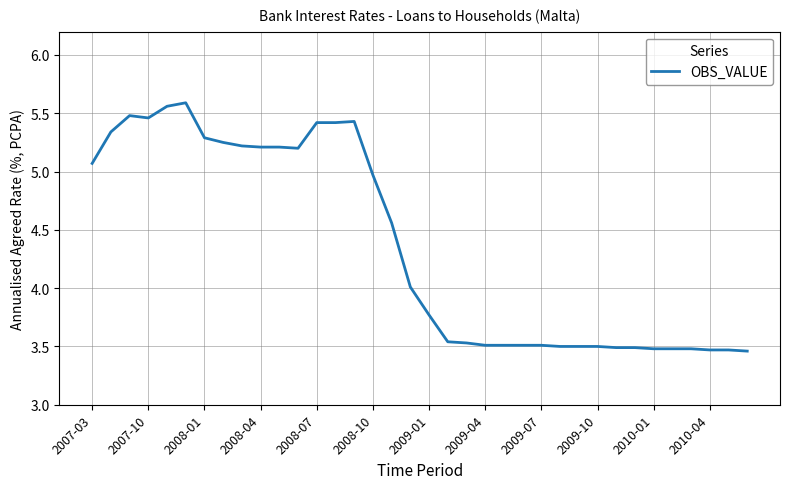

What is the difference between the maximum and minimum values?

2.1